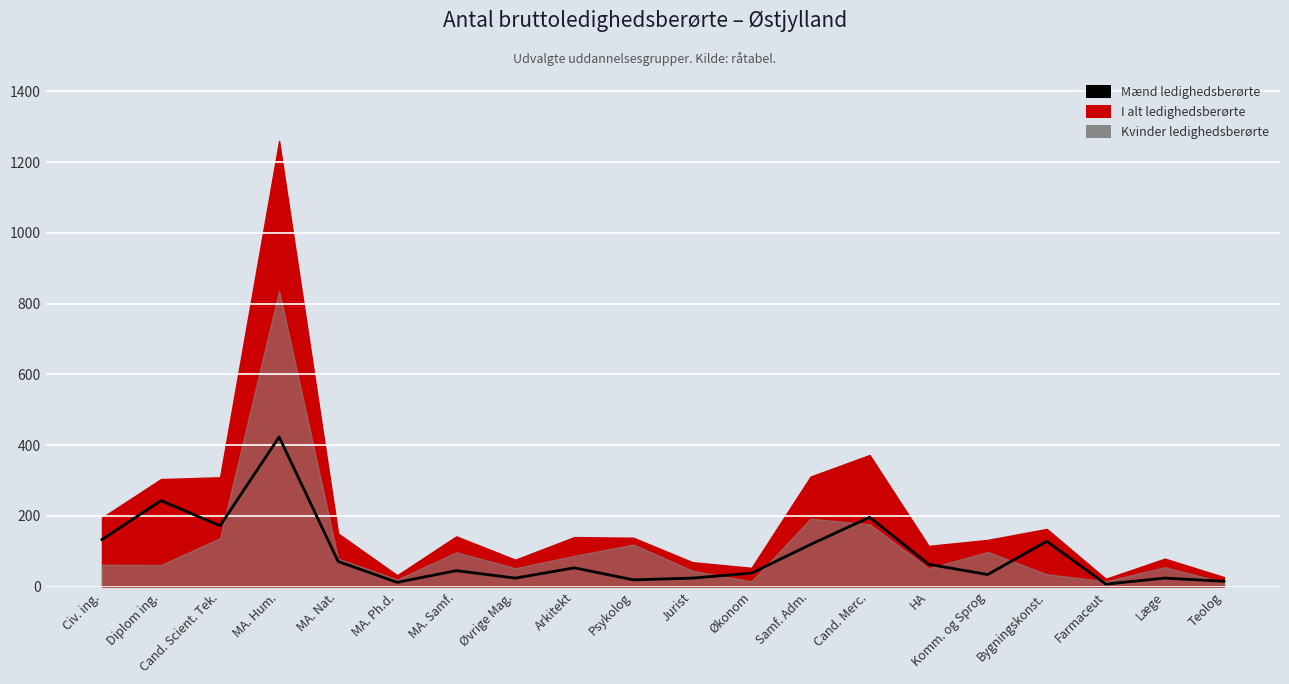

What is the value of the 18th point from the left?

7